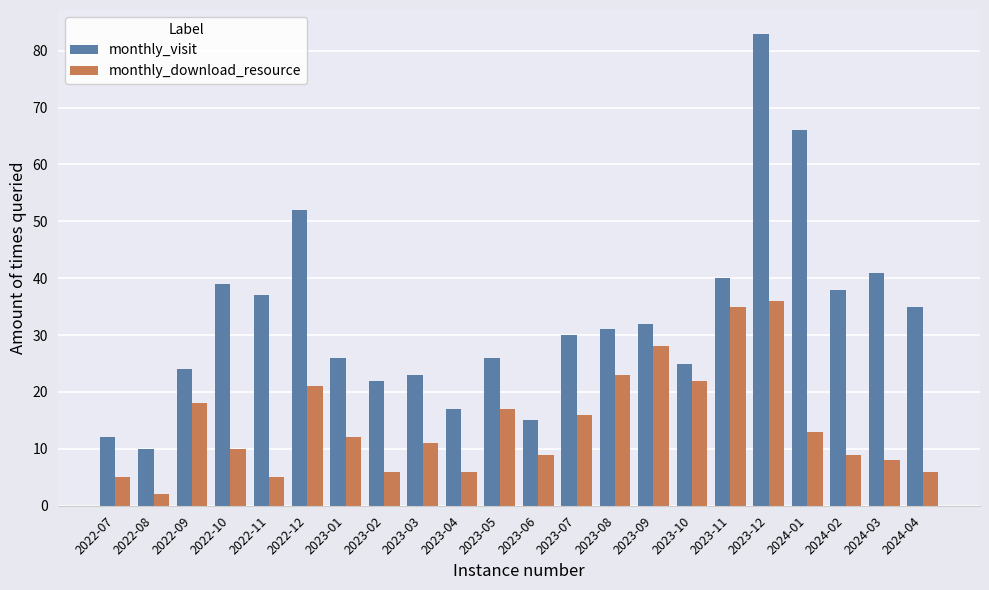

What is the sum of the monthly_visit values at 2022-08 and 2022-12?

62